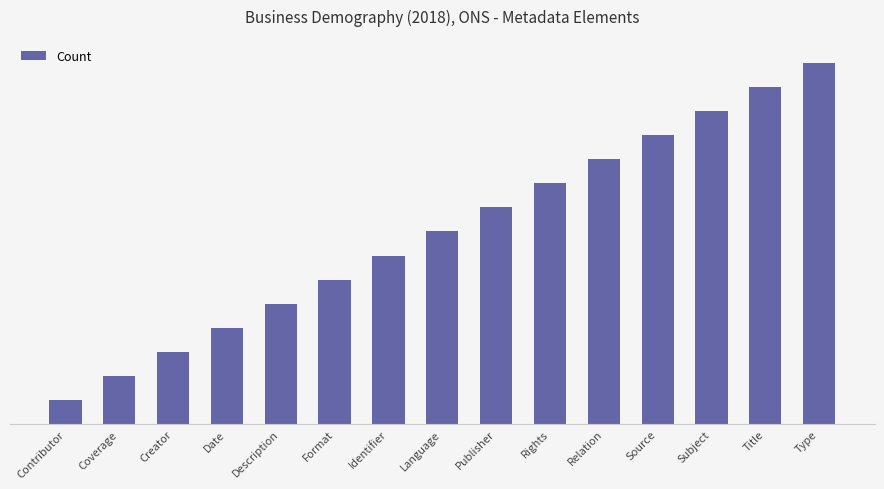

At which label does the data first exceed 8?

Publisher